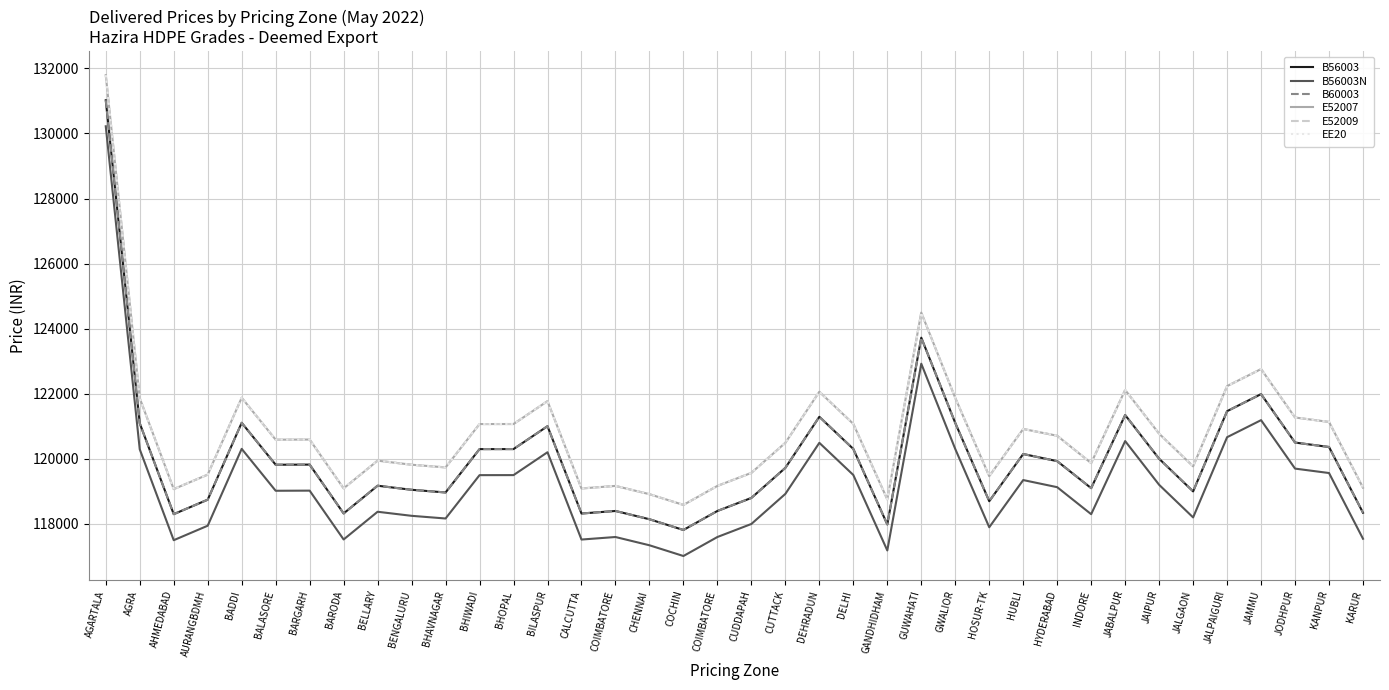

Rank the series at BHOPAL from lowest to highest value.

B56003N, B56003, B60003, E52007, E52009, EE20